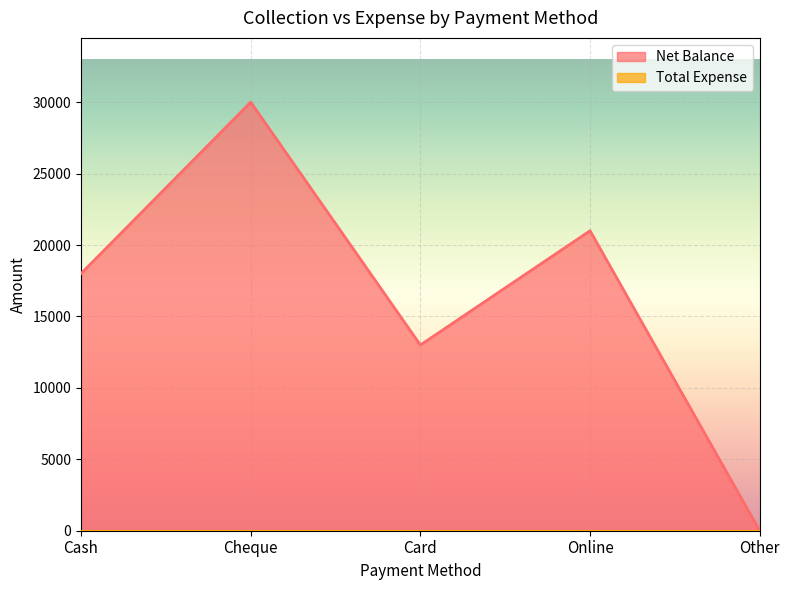

True or false: the data shows 0 at Other.

True